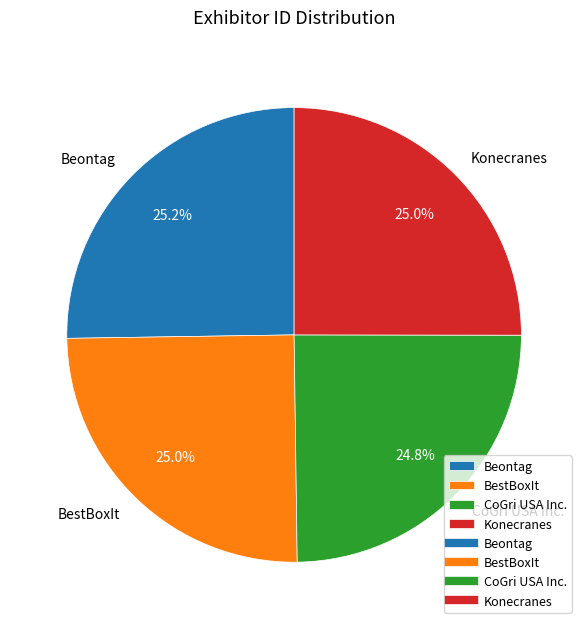

Count the number of slices in the pie.

4